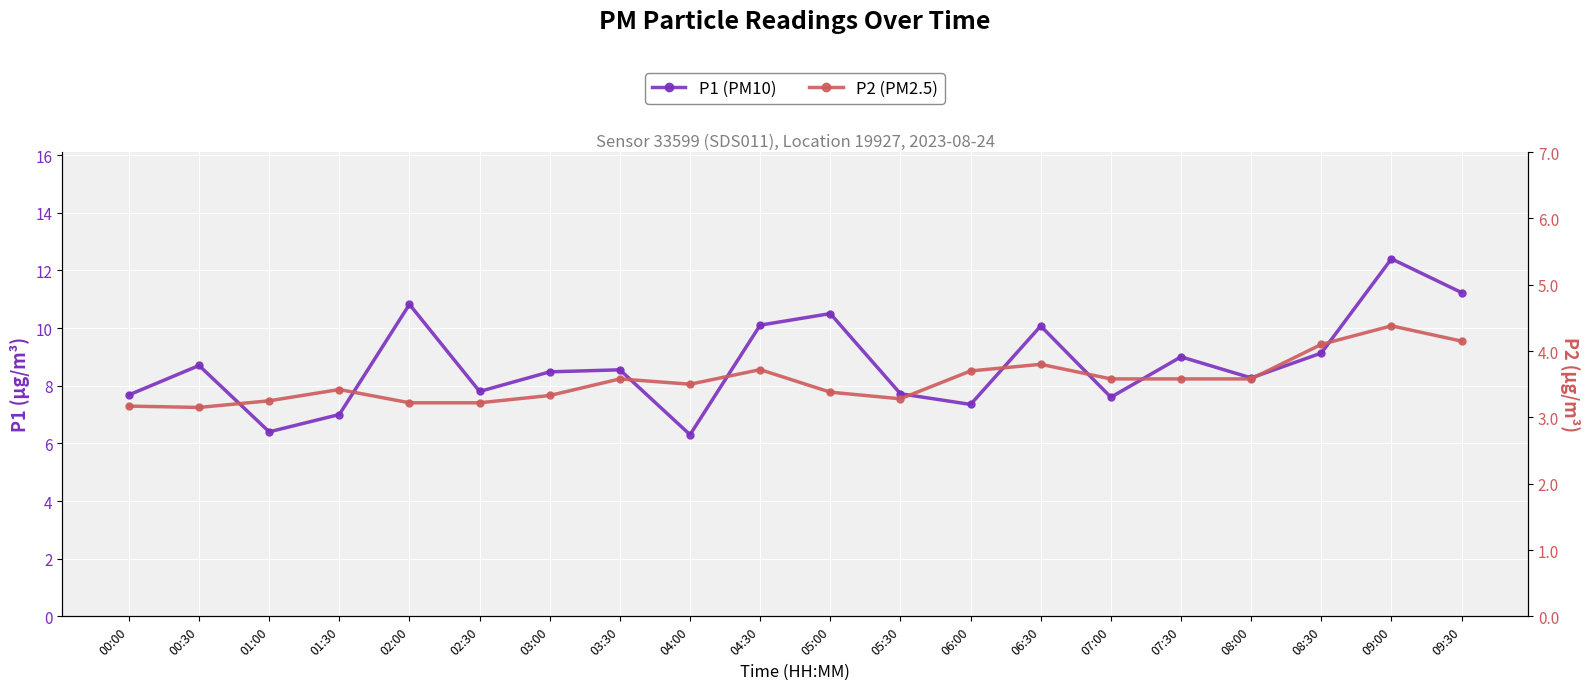

True or false: P2 has a value of 4.2 at 09:30.

True